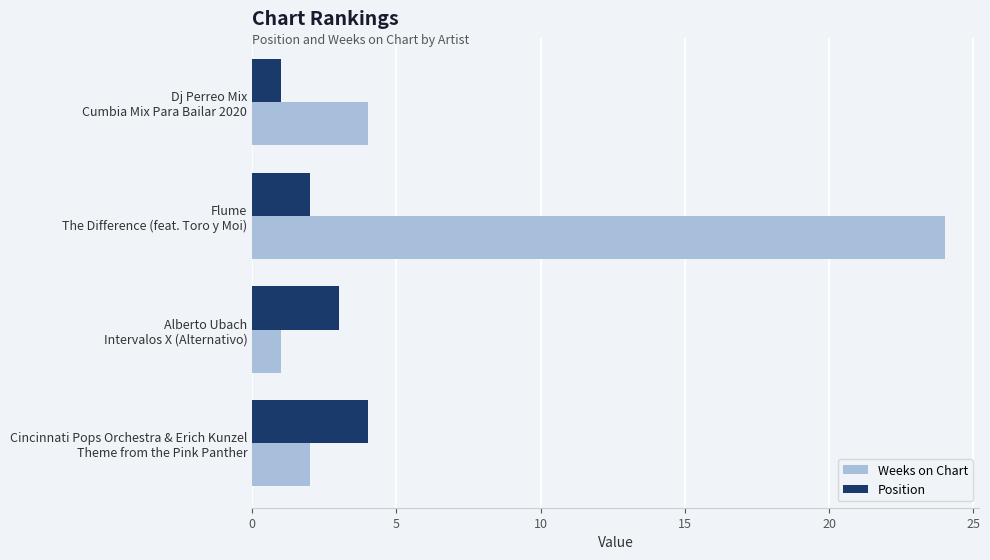

Which series has the largest total across all categories?

Weeks on Chart